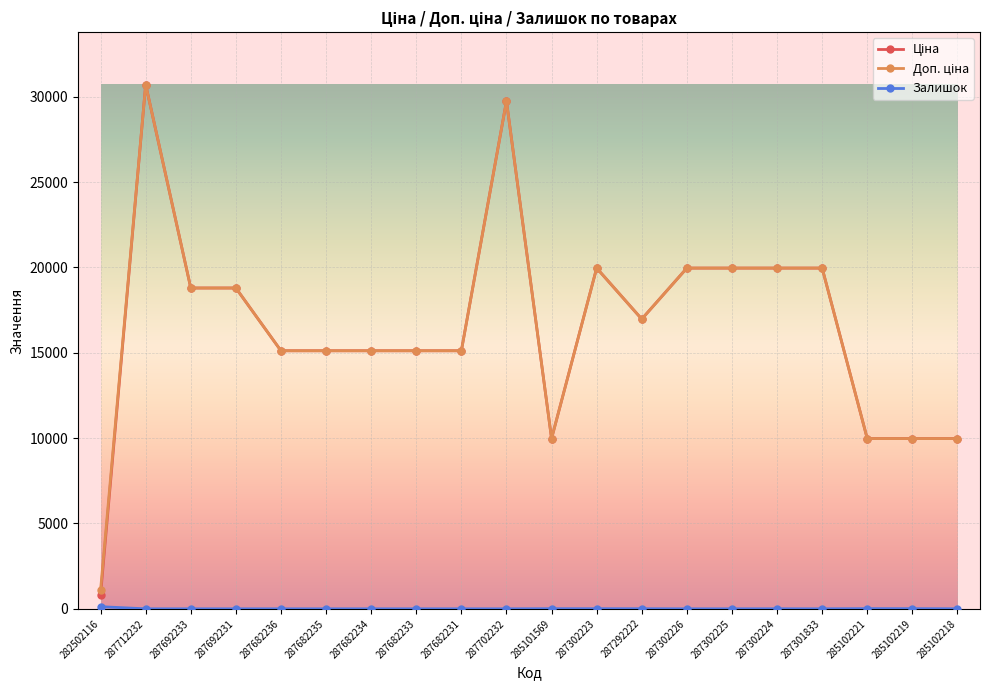

What is the difference between the highest and lowest values at 287302226?

19964.2